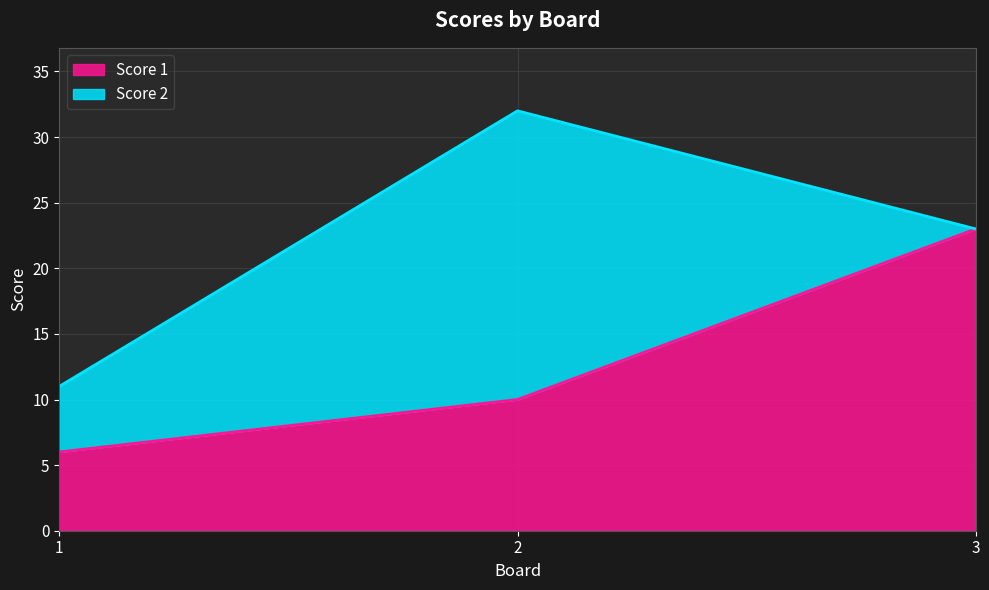

Is it true that the value at 2 is 16?

False